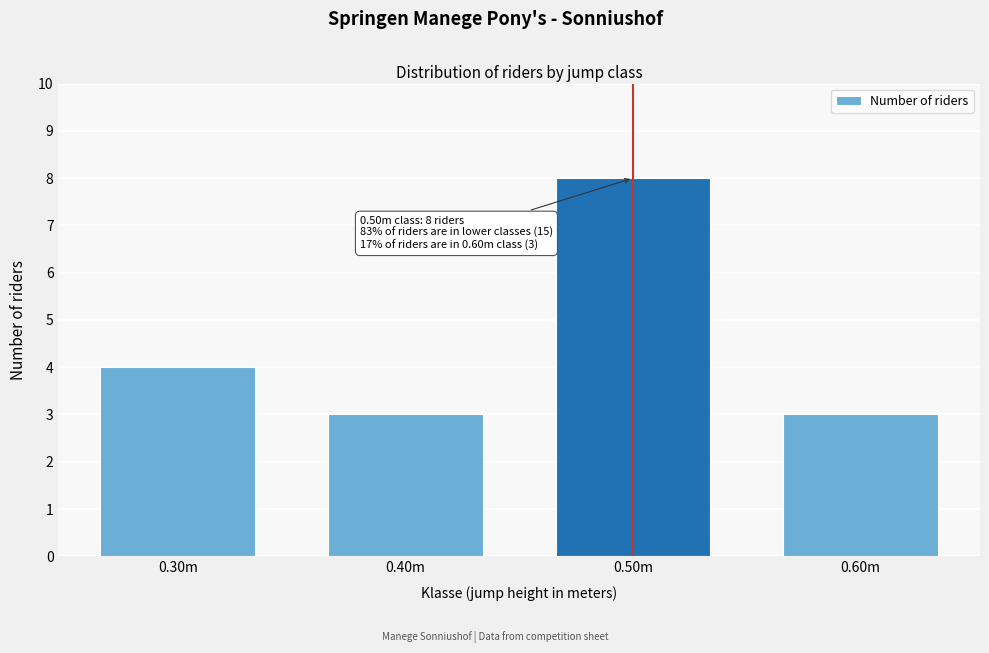

Reading right to left, what are all the values shown in this chart?

0.60m=3	0.50m=8	0.40m=3	0.30m=4